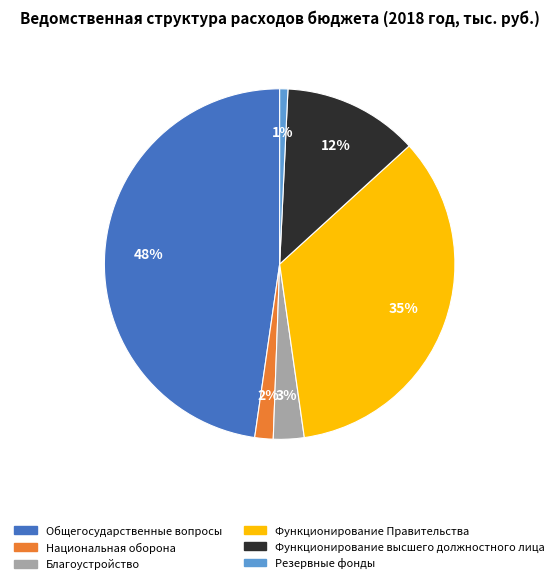

Does Функционирование высшего должностного лица represent more than half of the total?

No